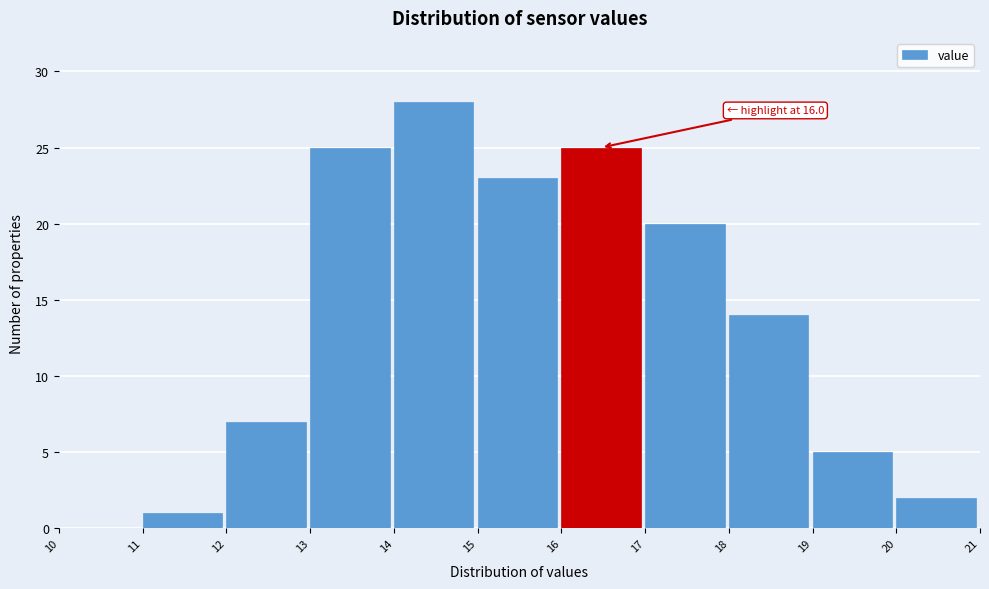

Which range on the x-axis has the tallest bar?

14 to 15